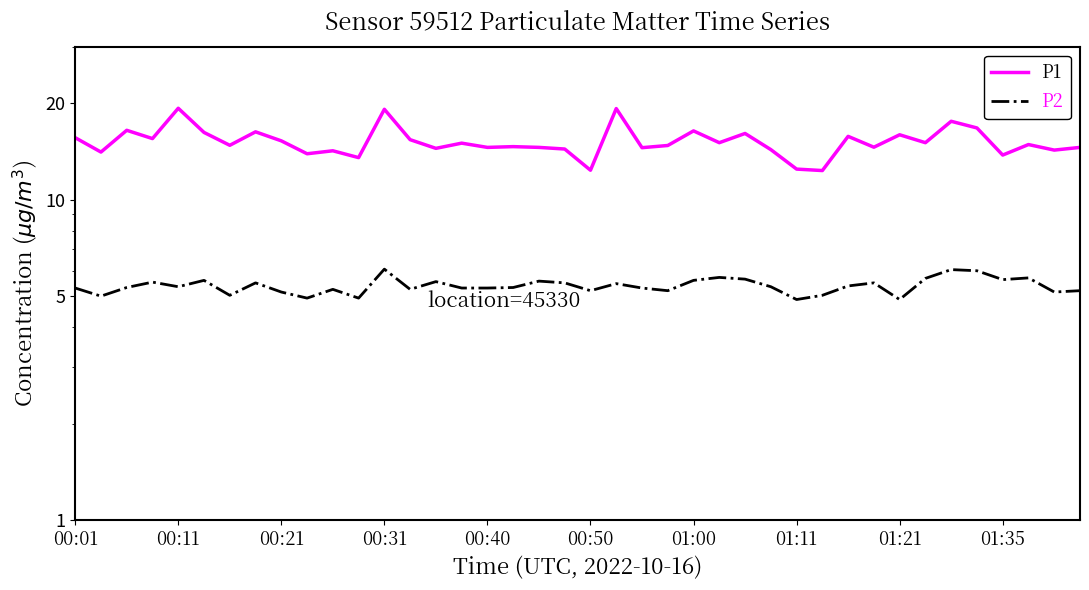

The P2 series shows 8.9 at 00:50. True or false?

False